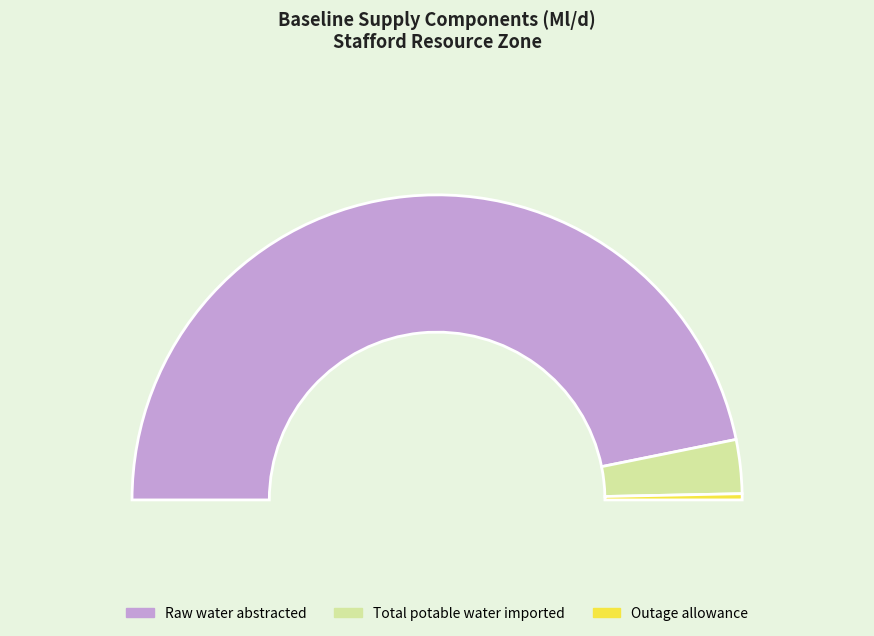

To the nearest percent, what is the average slice percentage?

33%